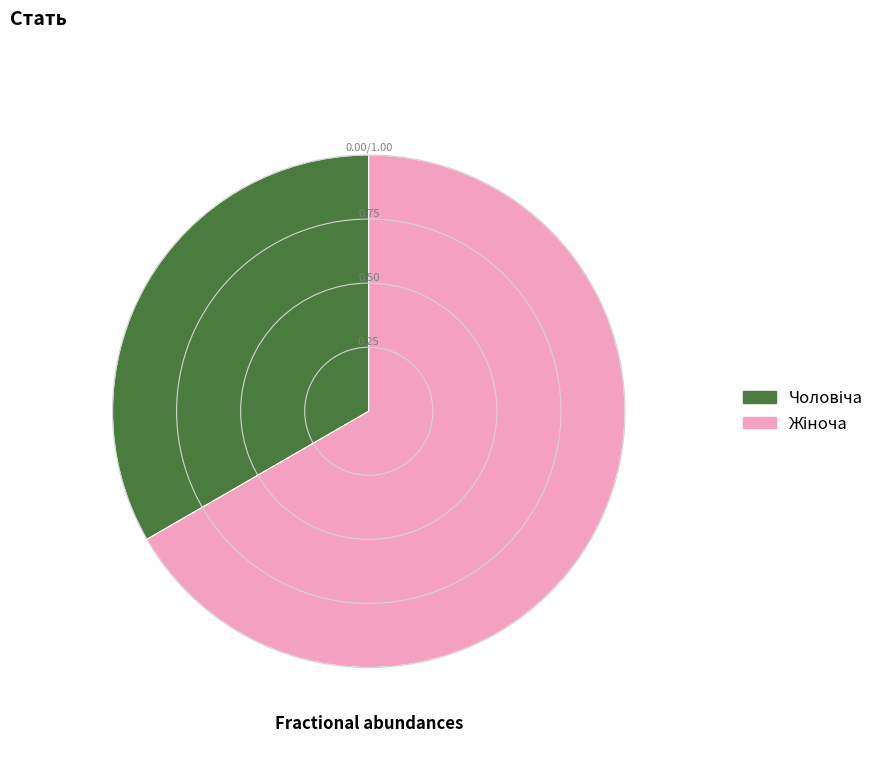

Is there any slice that represents more than half of the pie?

Yes